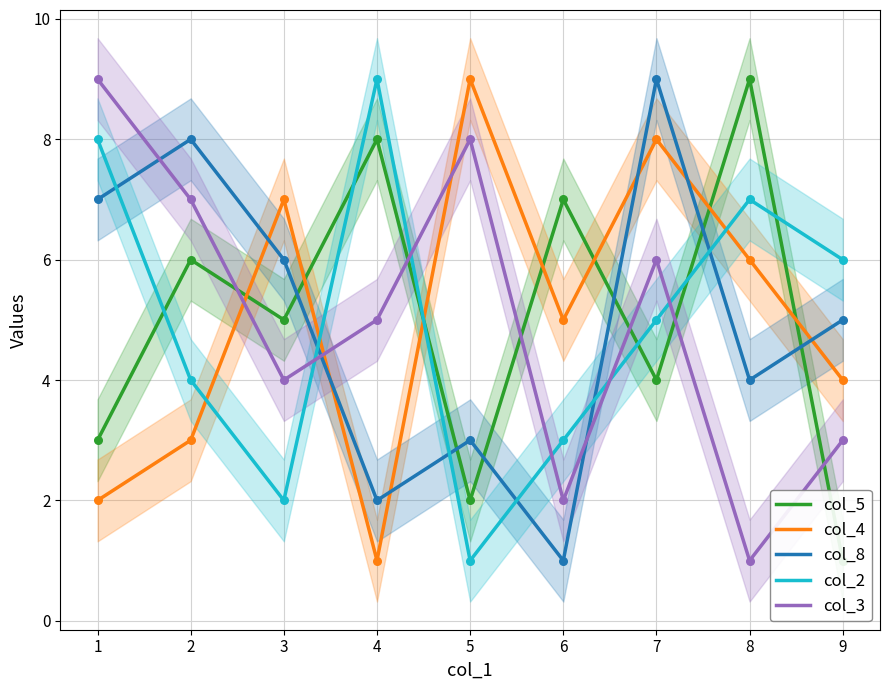

List the labels in order of col_2 value, largest first.

4, 1, 8, 9, 7, 2, 6, 3, 5